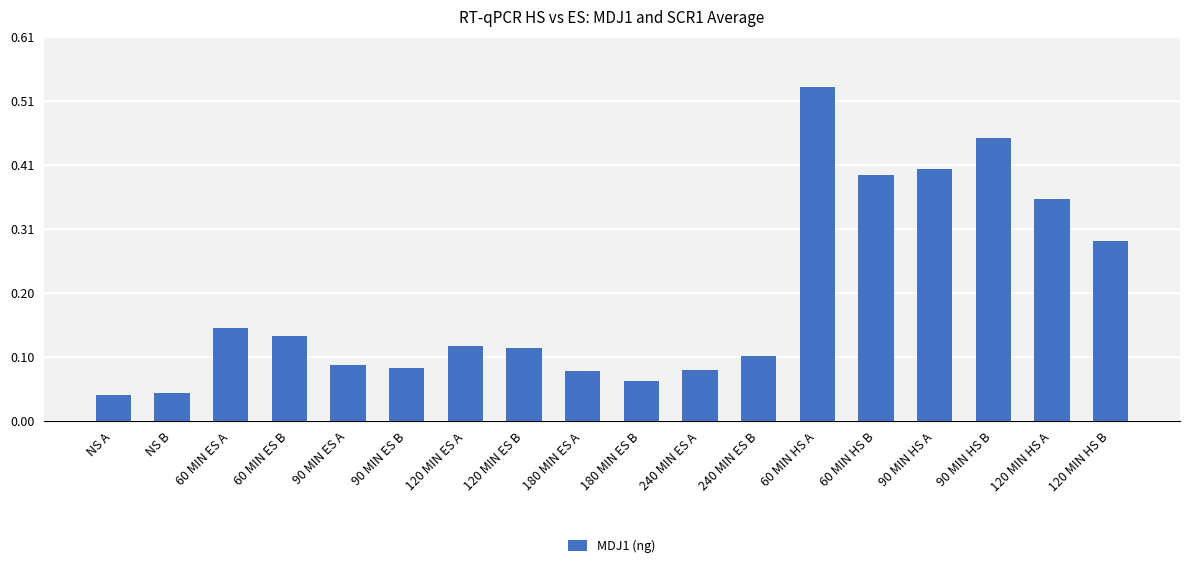

True or false: the data shows 0.1 at 60 MIN ES B.

True